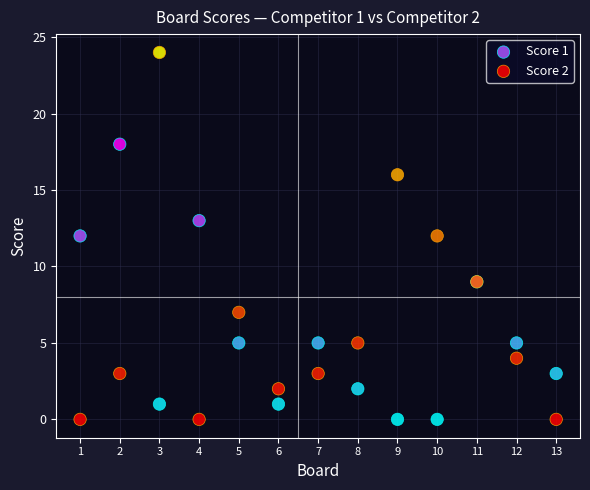

What is the X range (max minus min) for the scatter plot?

12